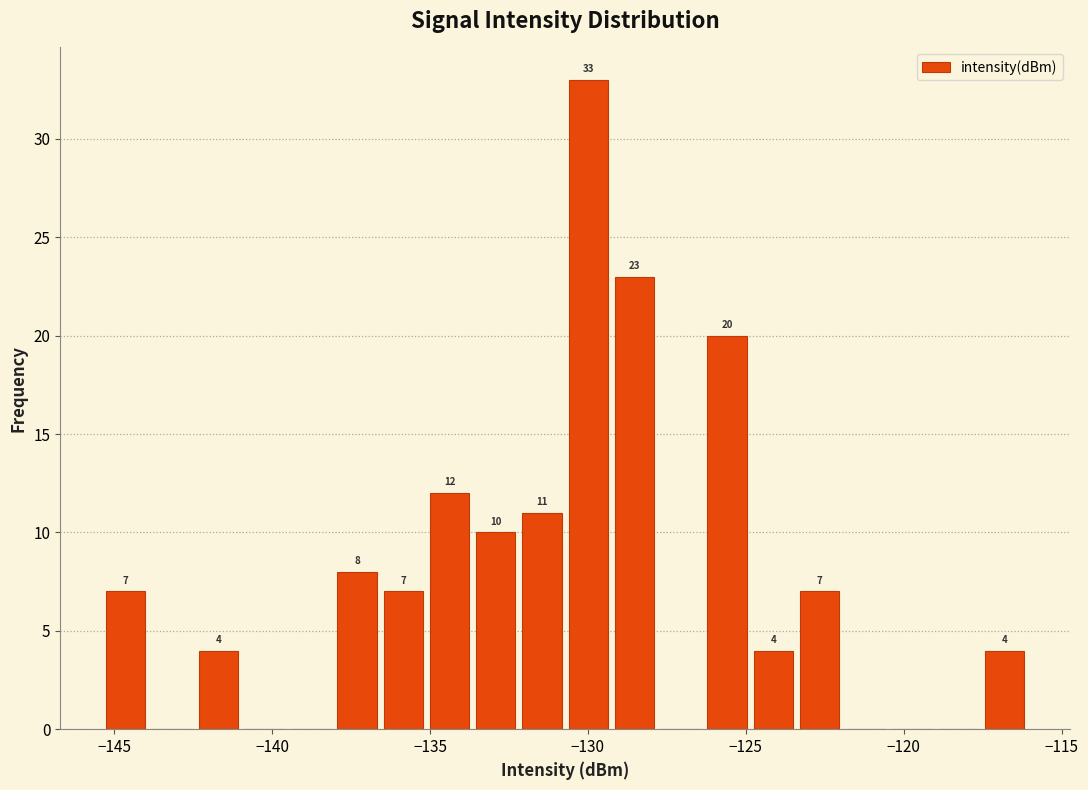

Read against the x-axis, roughly where is the centre of the tallest bar?

-130.0